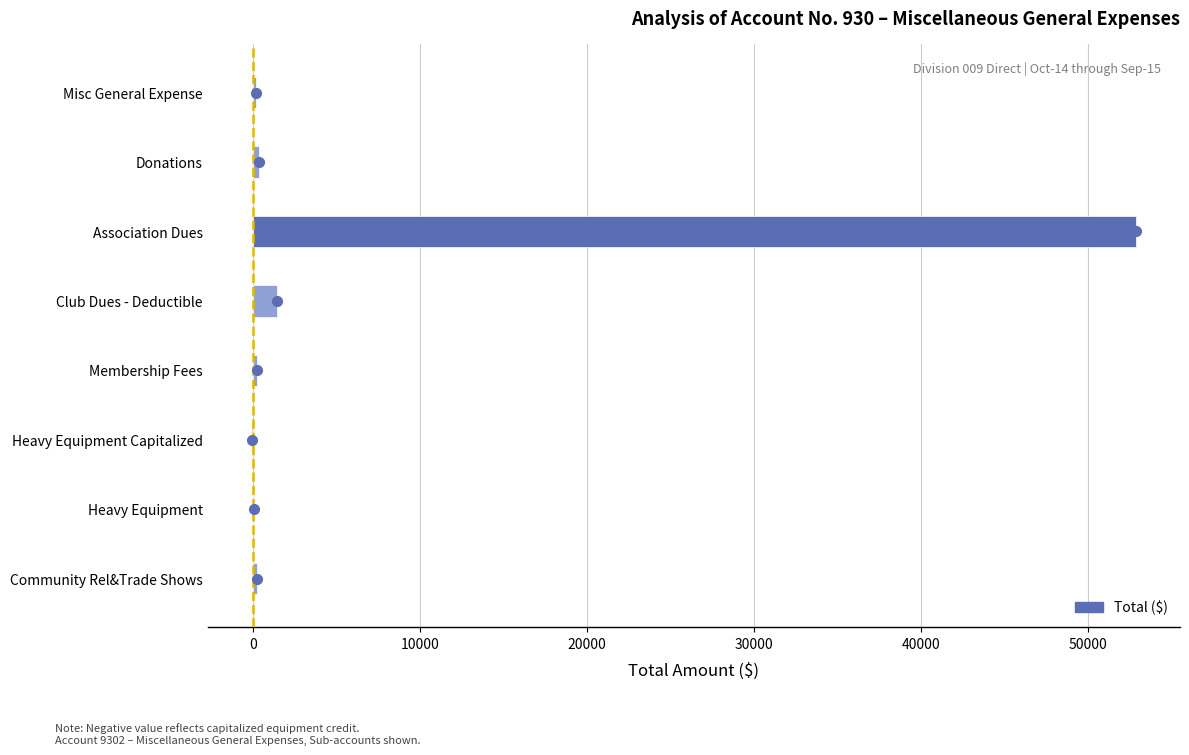

What is the maximum value shown in the chart?

52874.4